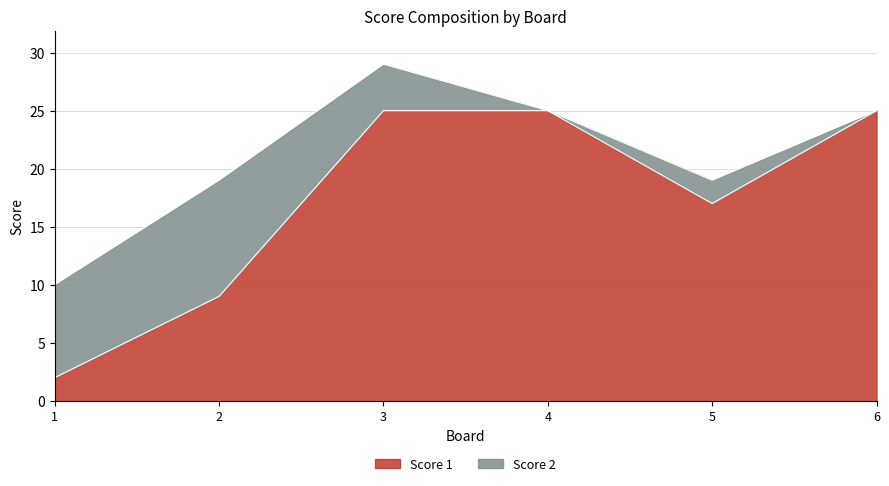

What is the change in value from 2 to 3?

+16